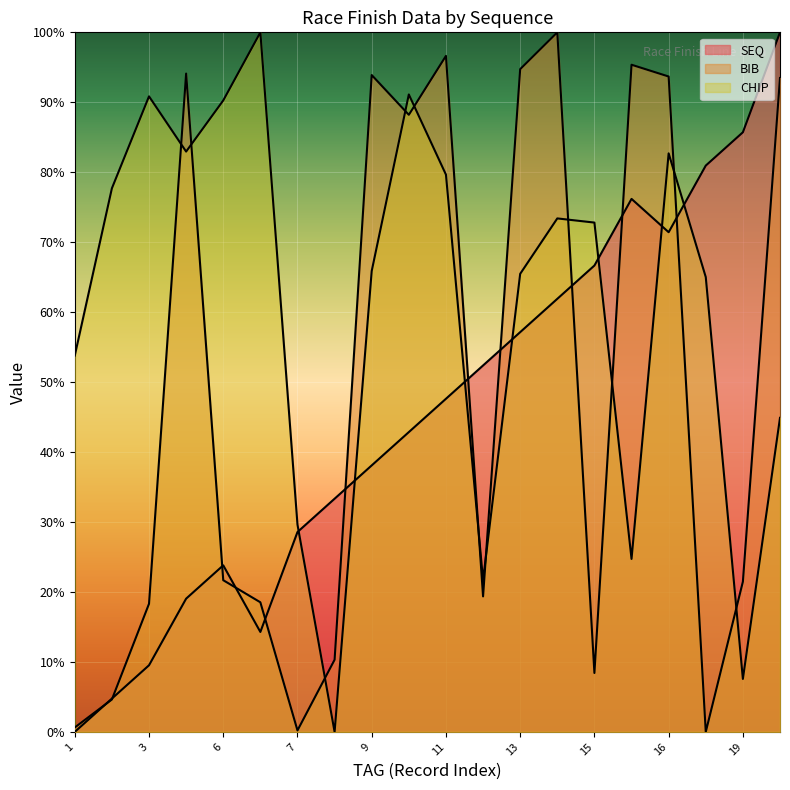

The value of SEQ at 17 is 23.9. True or false?

False